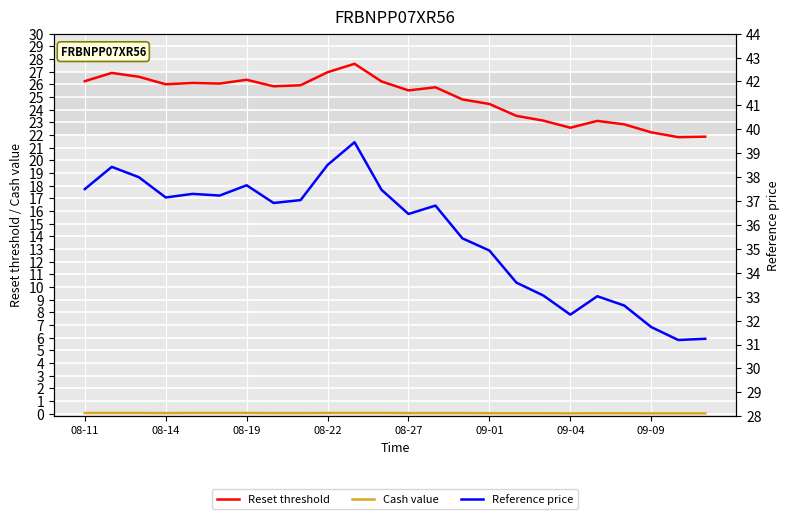

What is the difference between the Reference price values at 08-27 and 09-09?

4.7